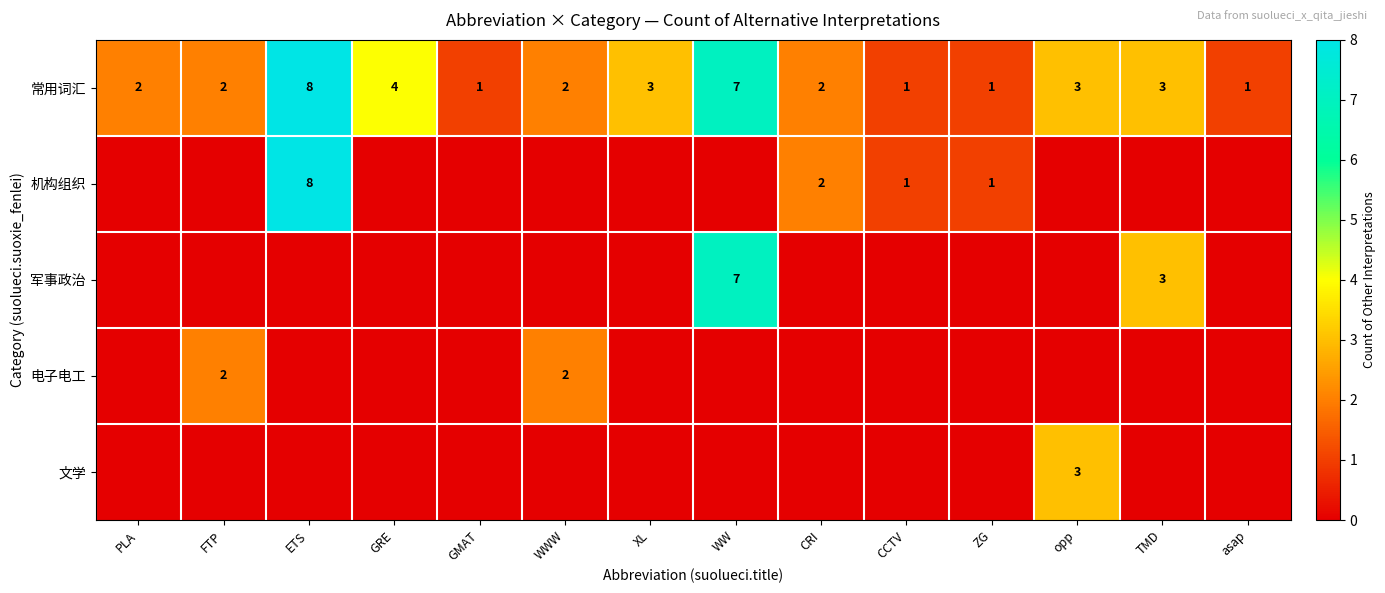

True or false: 常用词汇 has a value of 5 at ETS.

False